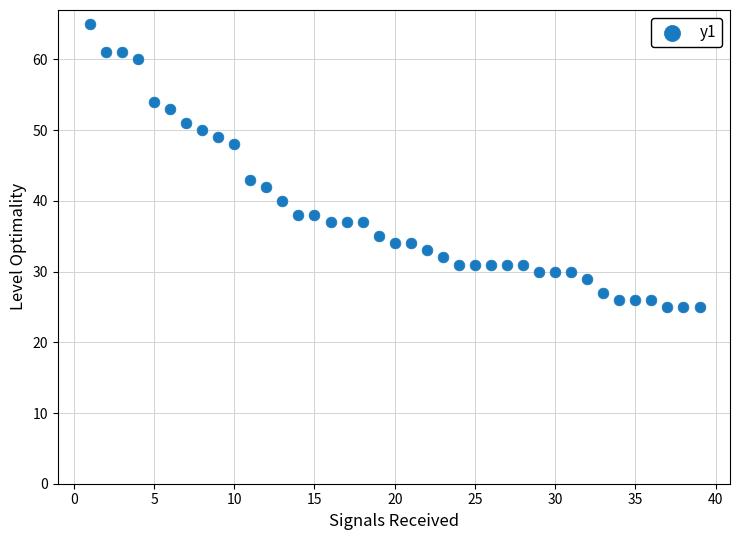

What Y value in the scatter plot is closest to 45?

43